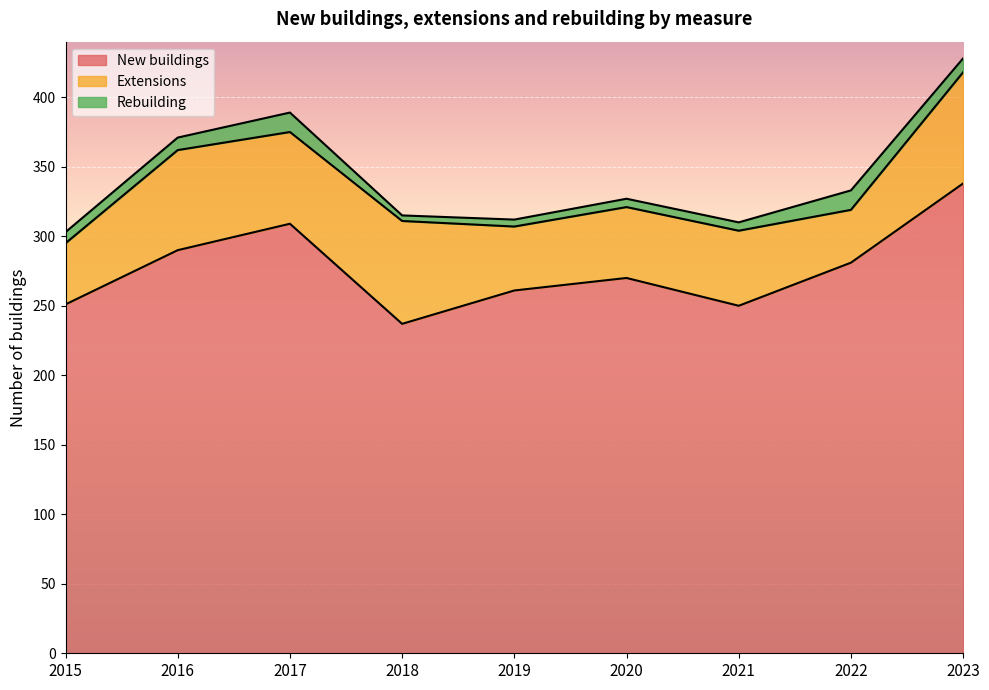

At which category is the sum across all series the highest?

2023